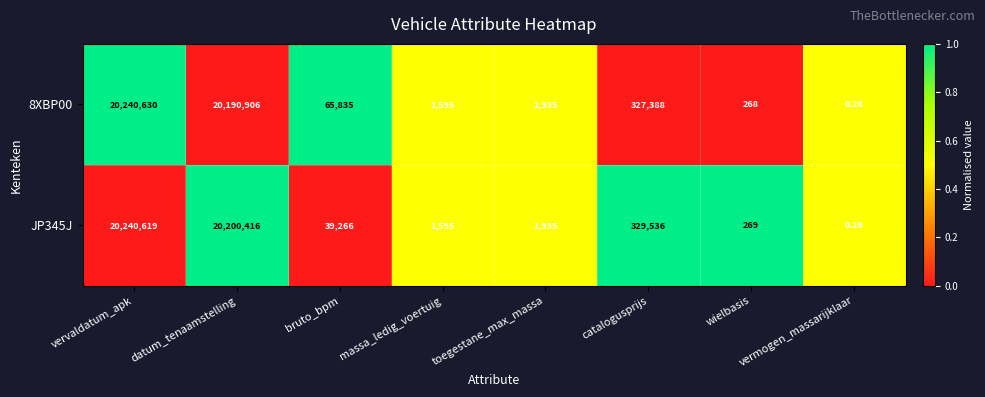

At which category is the sum across all series the highest?

vervaldatum_apk